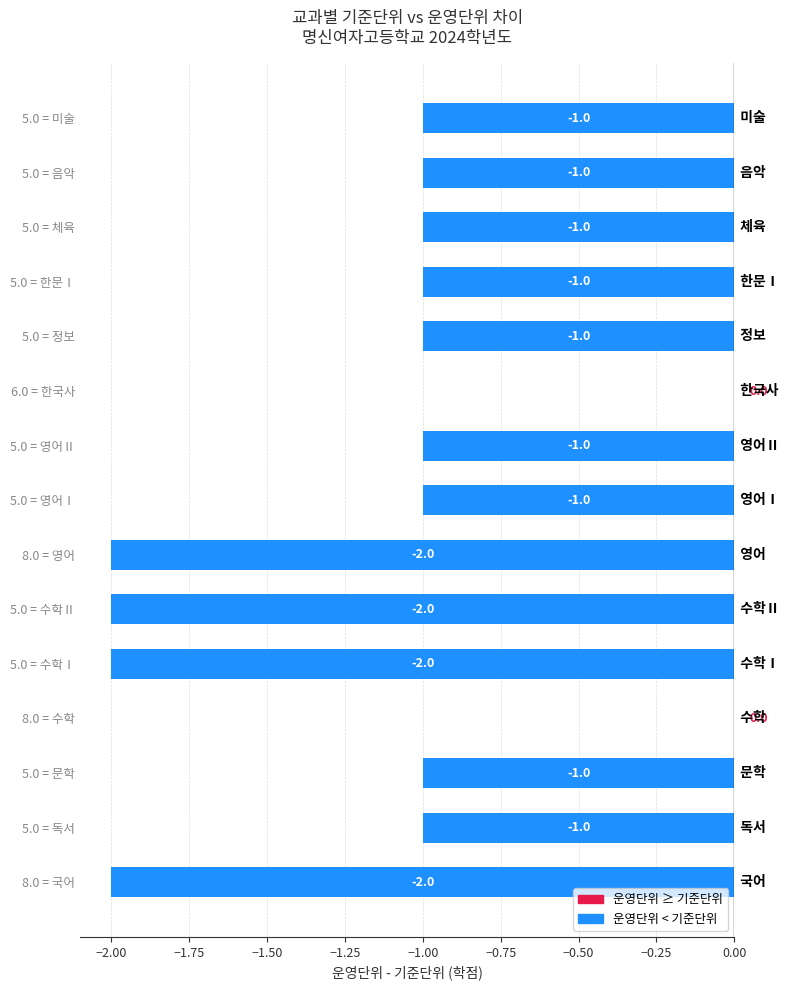

How many categories are shown in the chart?

15